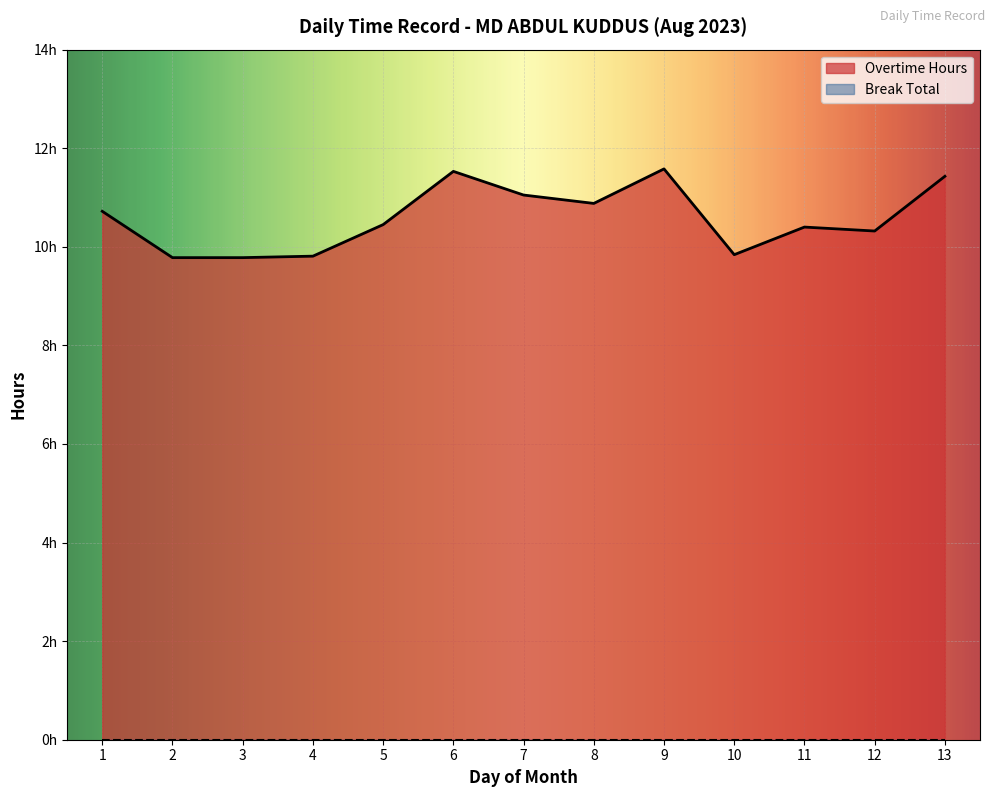

How many lines are shown in the chart?

1